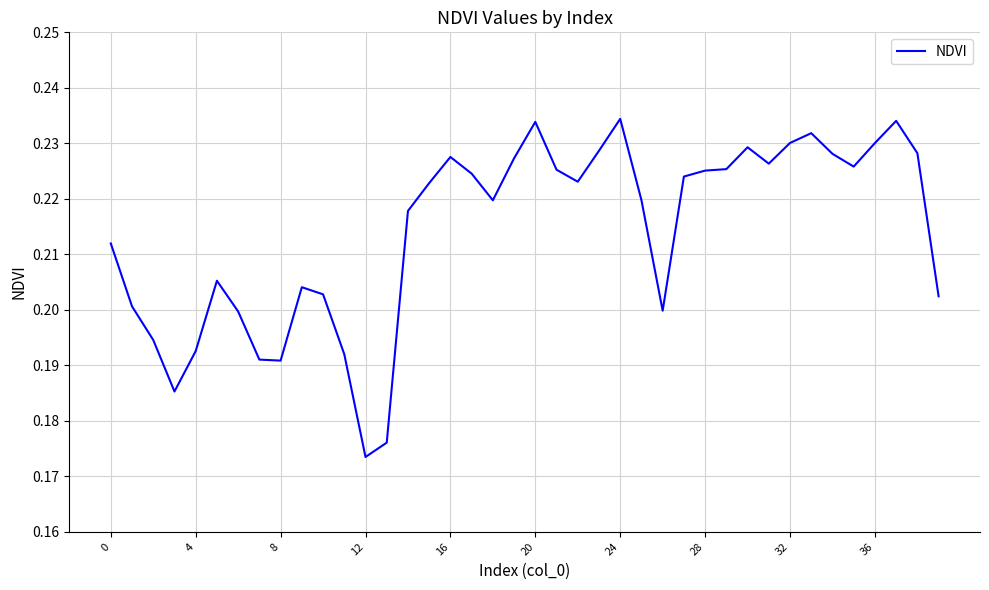

Is it true that the value at 4 is 0.3?

False